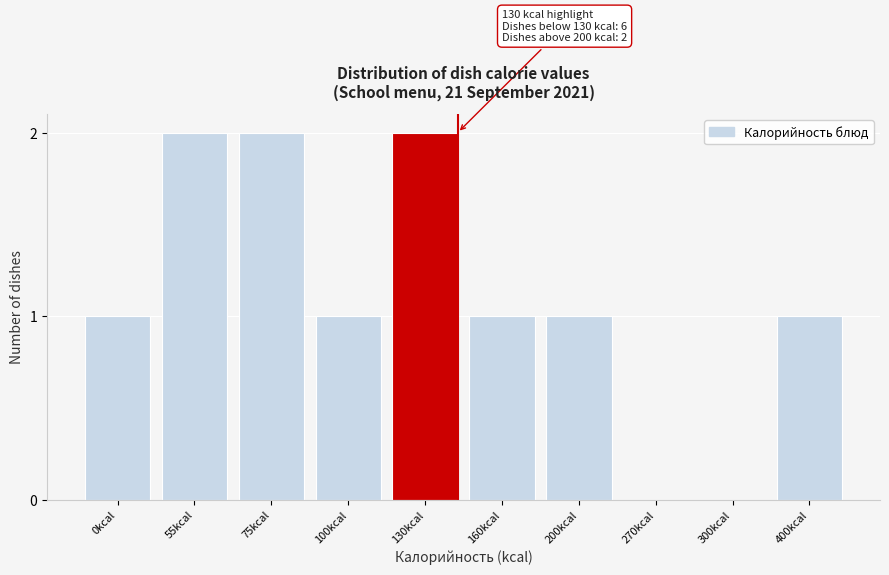

Reading left to right, extract all data points from this chart.

0kcal=1	55kcal=2	75kcal=2	100kcal=1	130kcal=2	160kcal=1	200kcal=1	270kcal=0	300kcal=0	400kcal=1